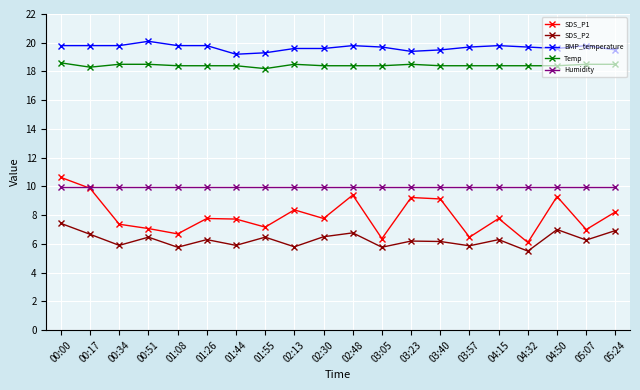

Does the chart have visible grid lines?

Yes